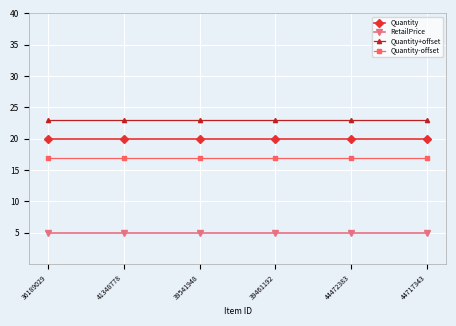

True or false: RetailPrice and Quantity+offset cross at least once.

False